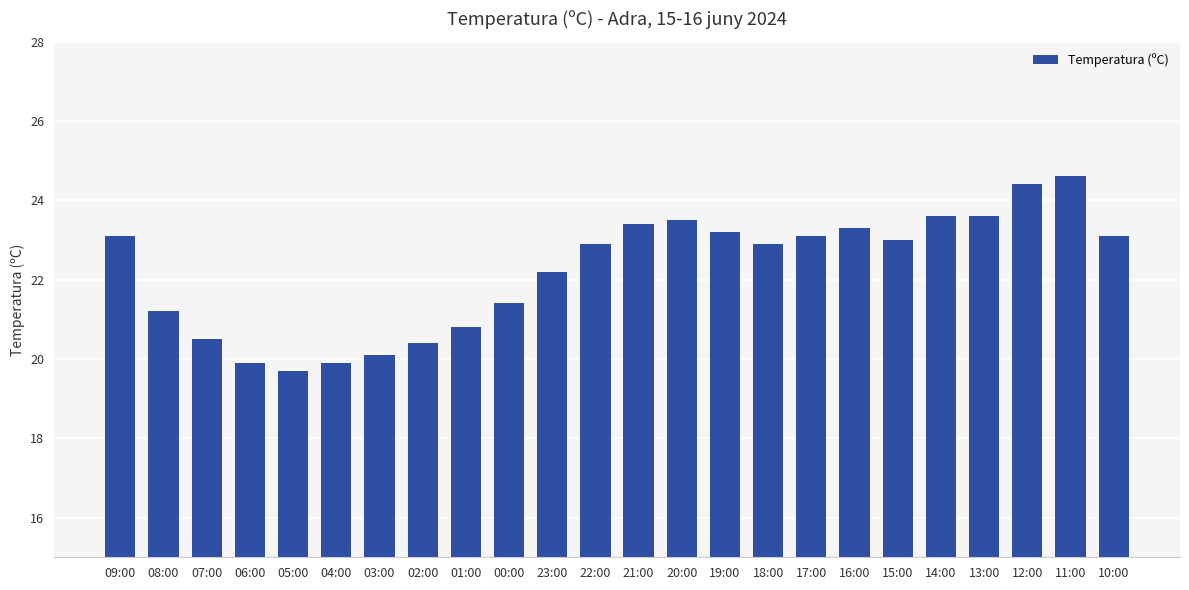

What is the difference between the values at 09:00 and 14:00?

0.5